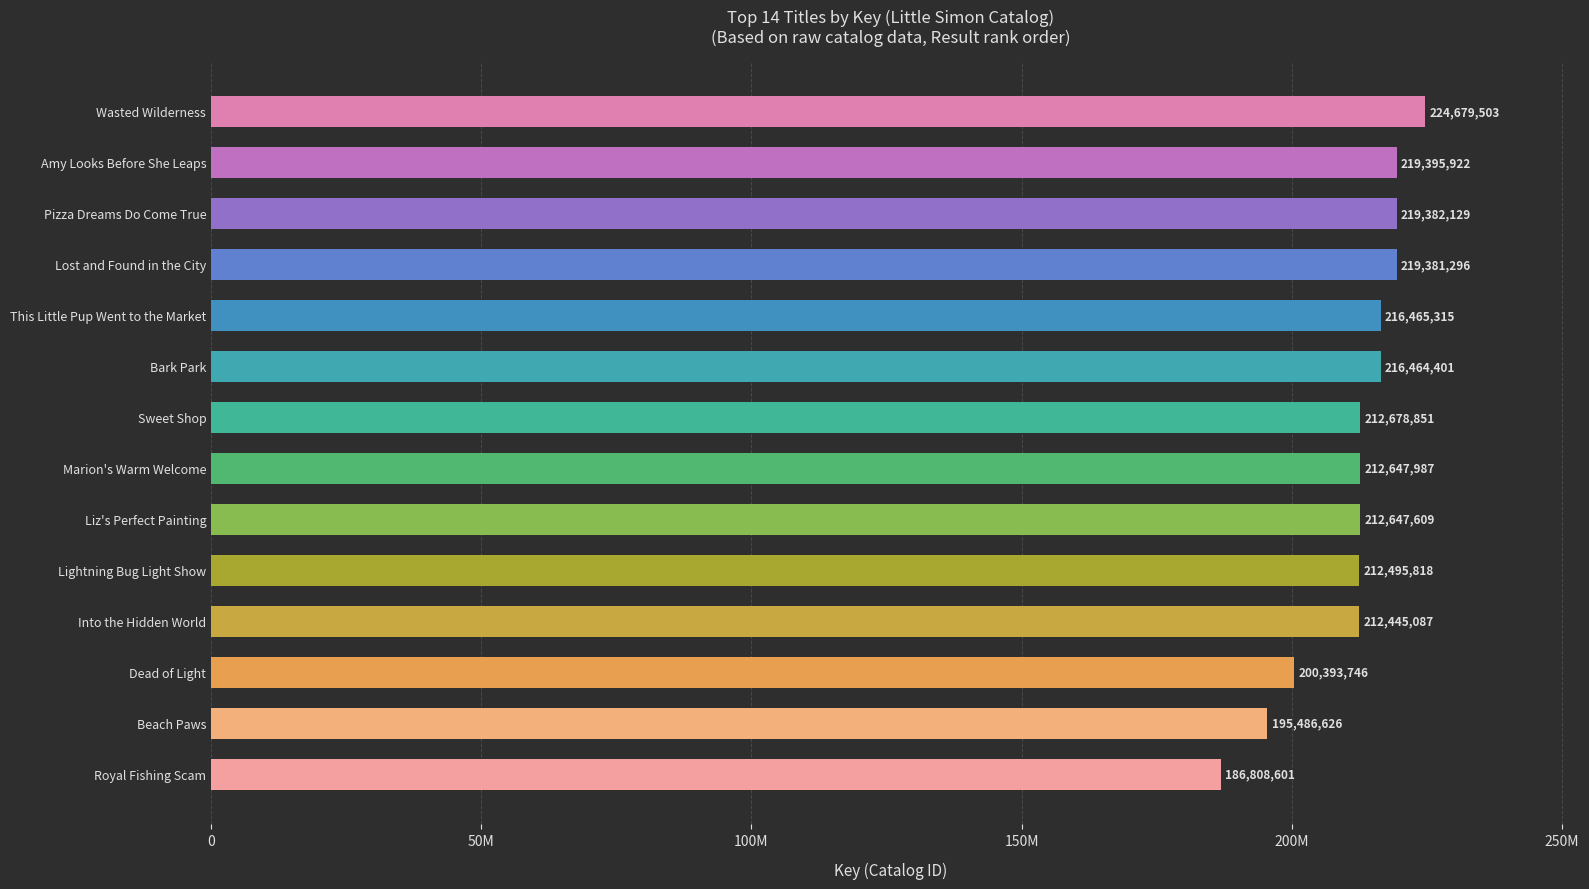

Does the chart contain any negative values?

No